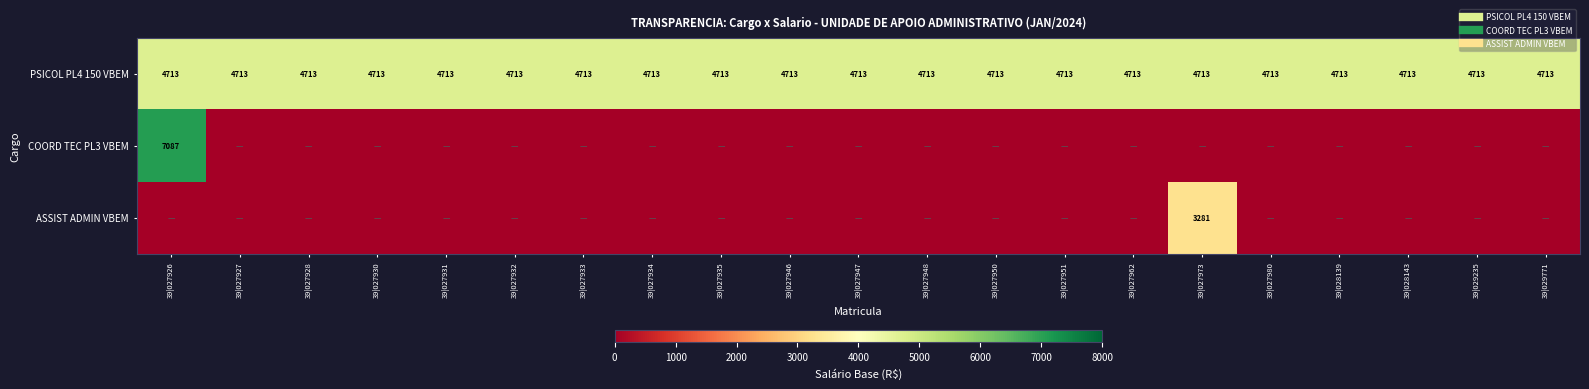

The PSICOL PL4 150 VBEM series shows 4713.5 at 39|027926. True or false?

True